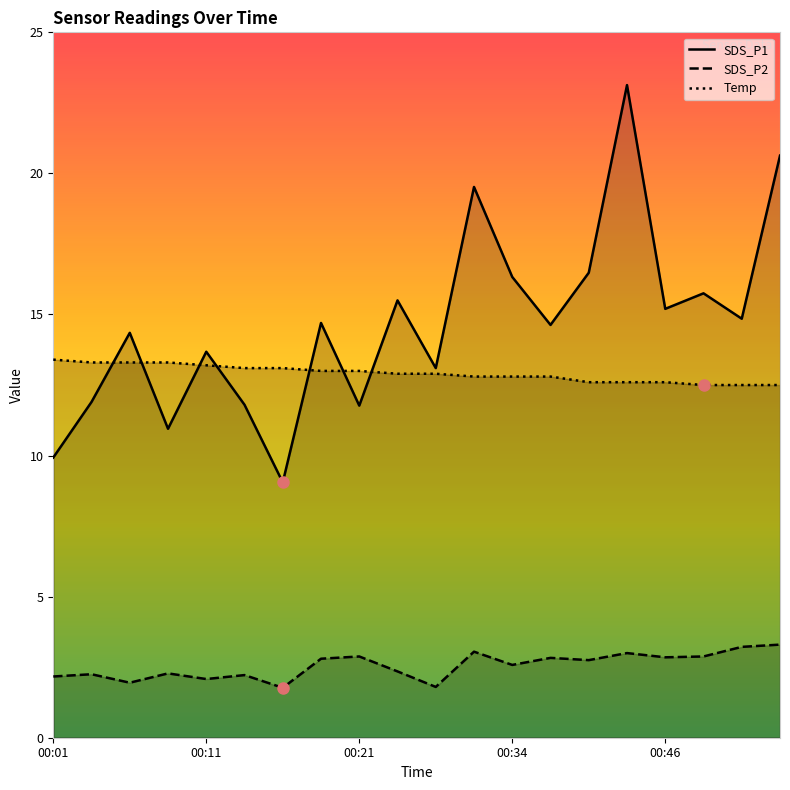

How many values in the SDS_P1 series exceed 14?

12